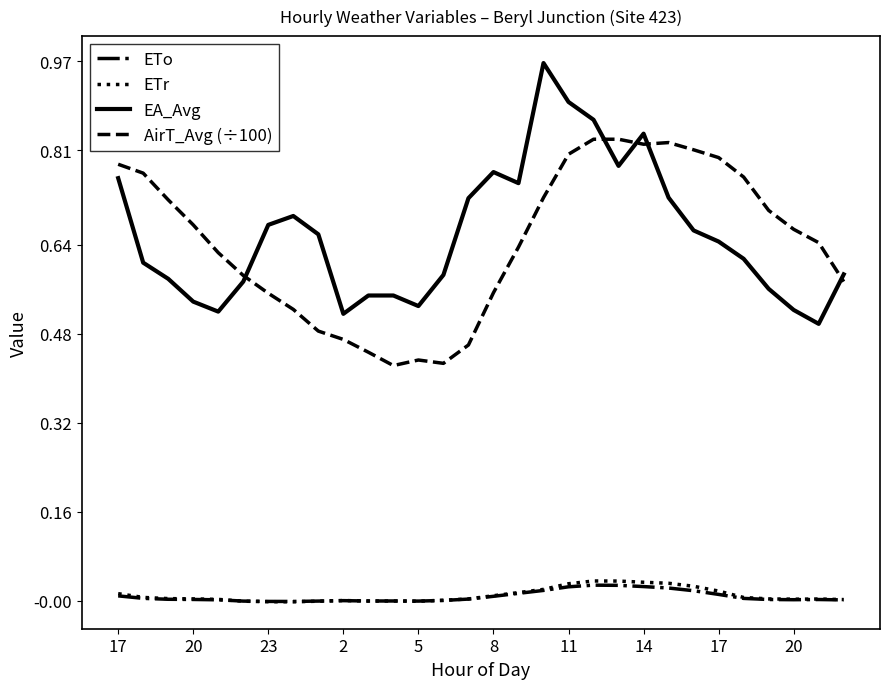

Which series has the widest spread of values?

EA_Avg